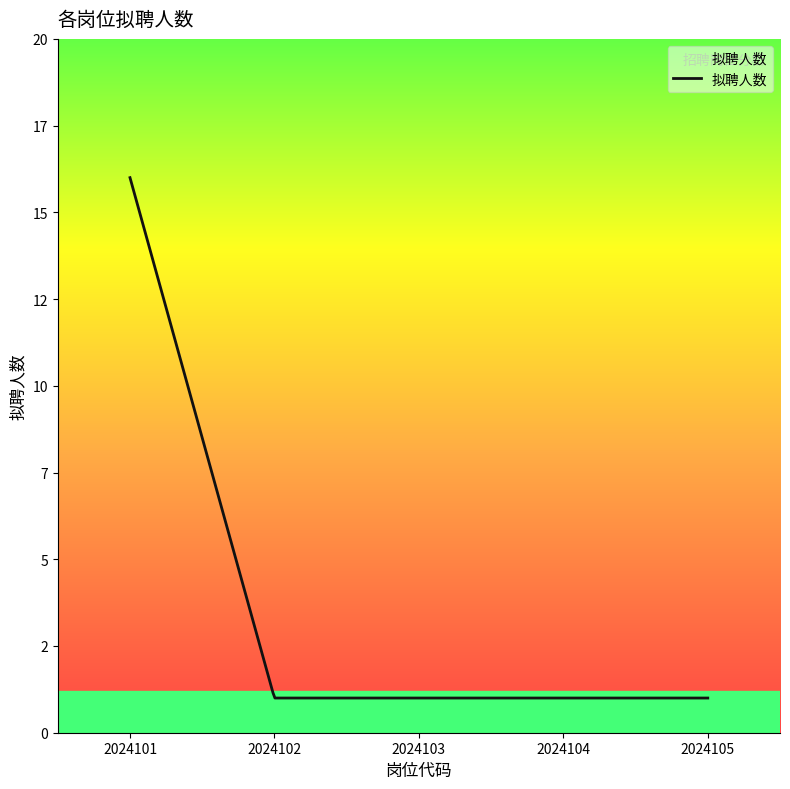

What is the minimum value shown in the chart?

1